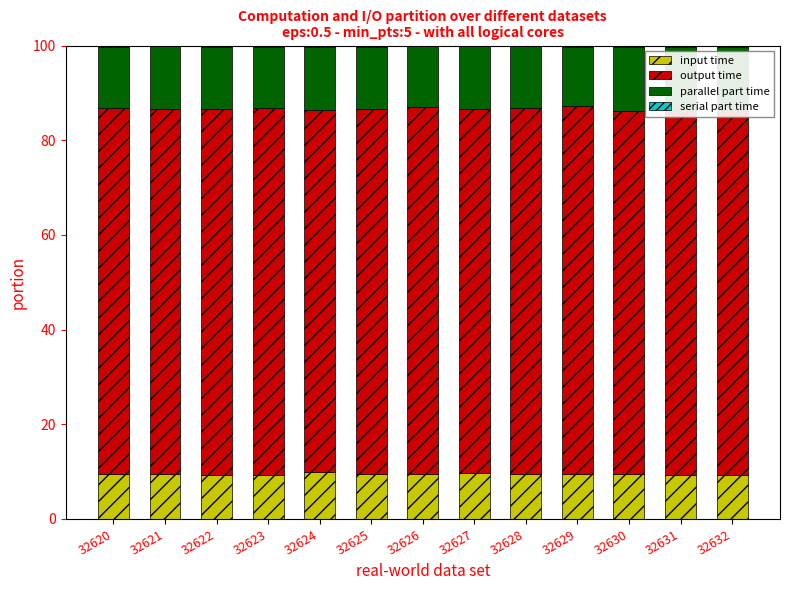

Are the bars grouped side by side (vs. stacked)?

No